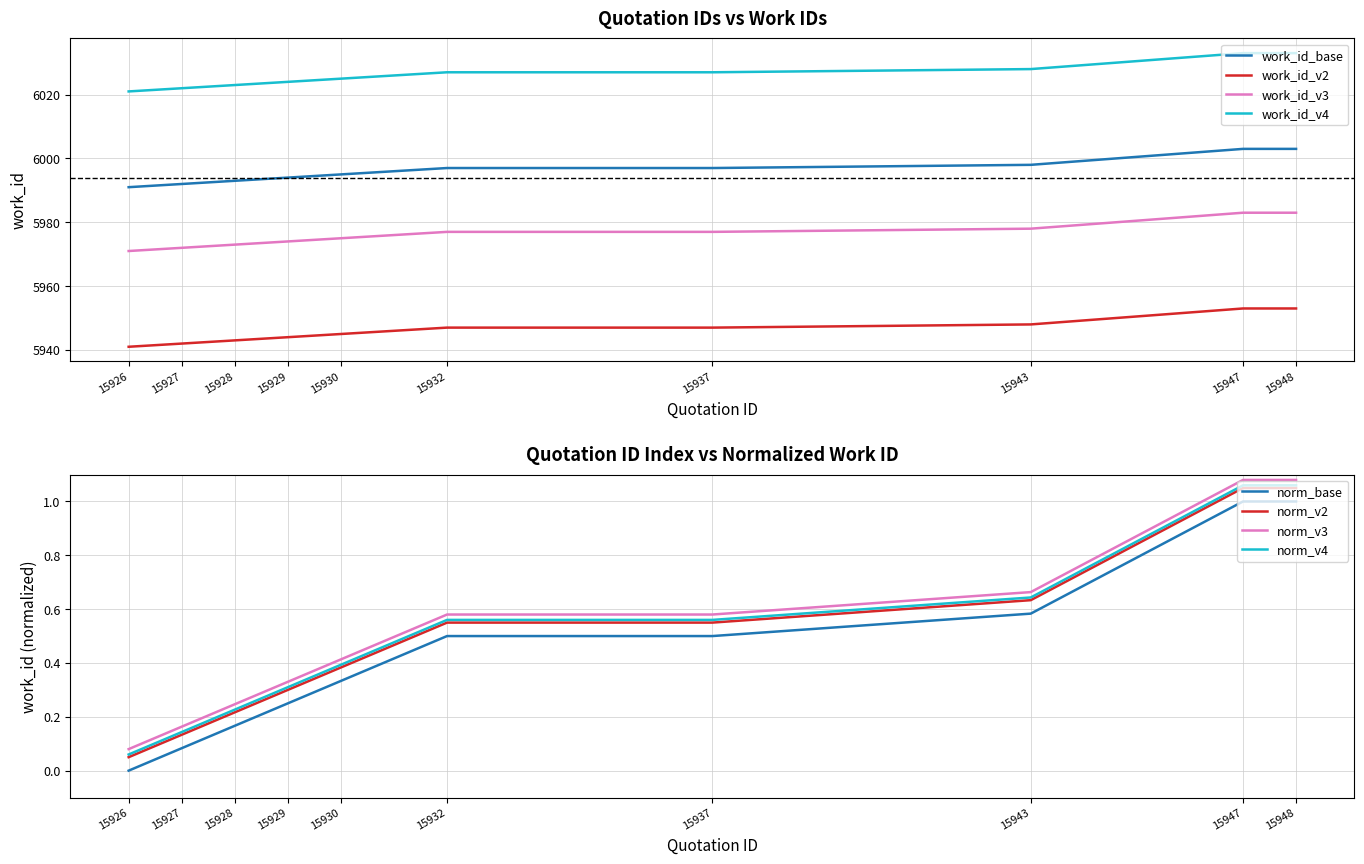

Where does the data first go above 5997?

15943